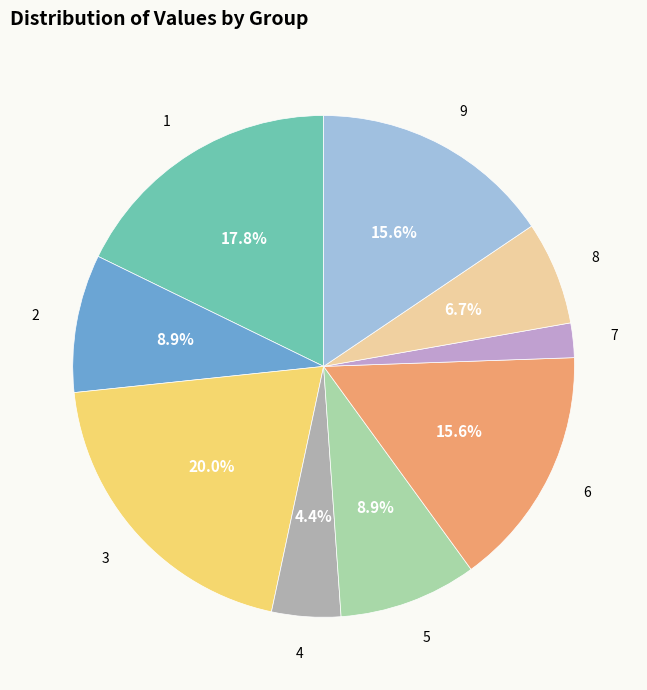

To the nearest percent, what percentage of the pie is 4?

4%